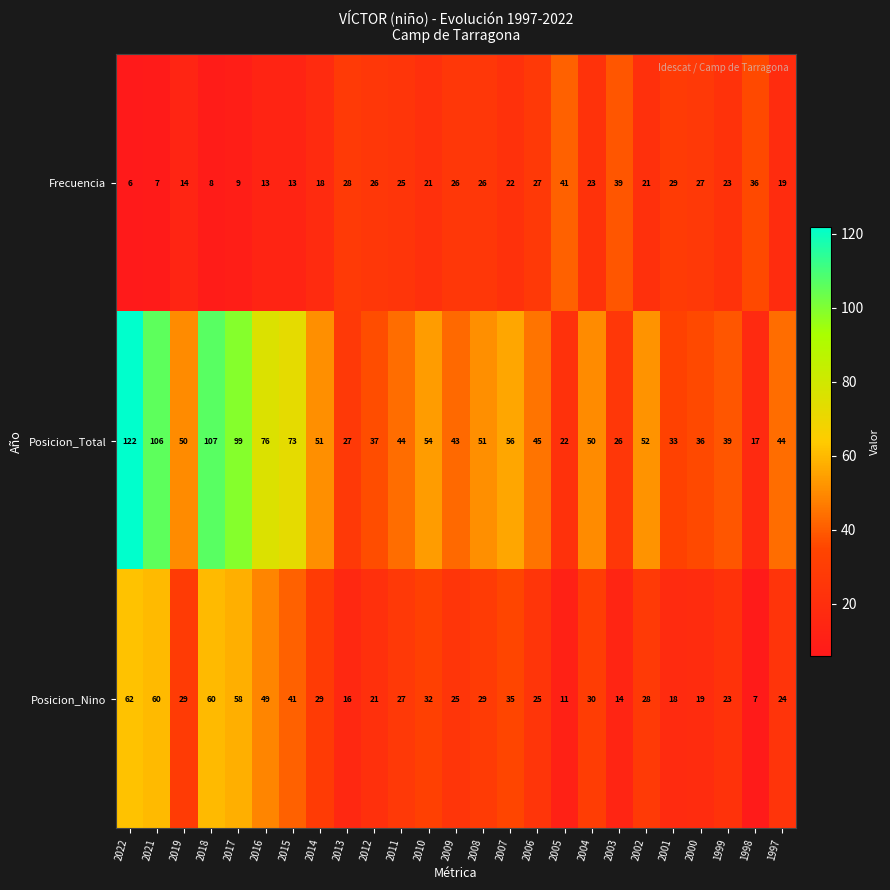

What is the total value across all series at 2008?

106